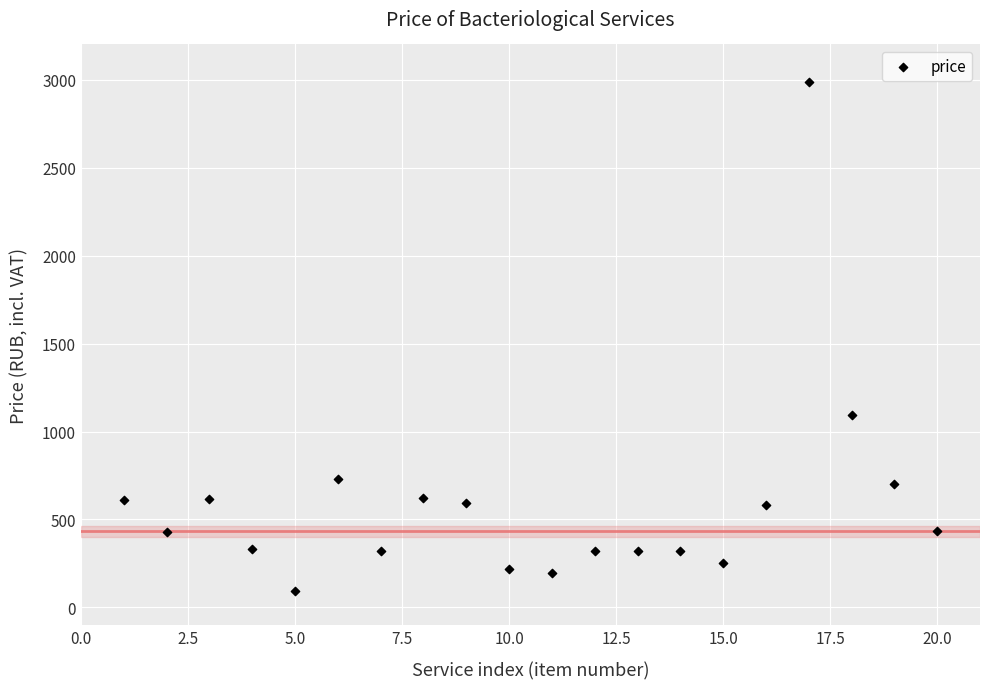

What Y value in the scatter plot is closest to 1541?

1094.4